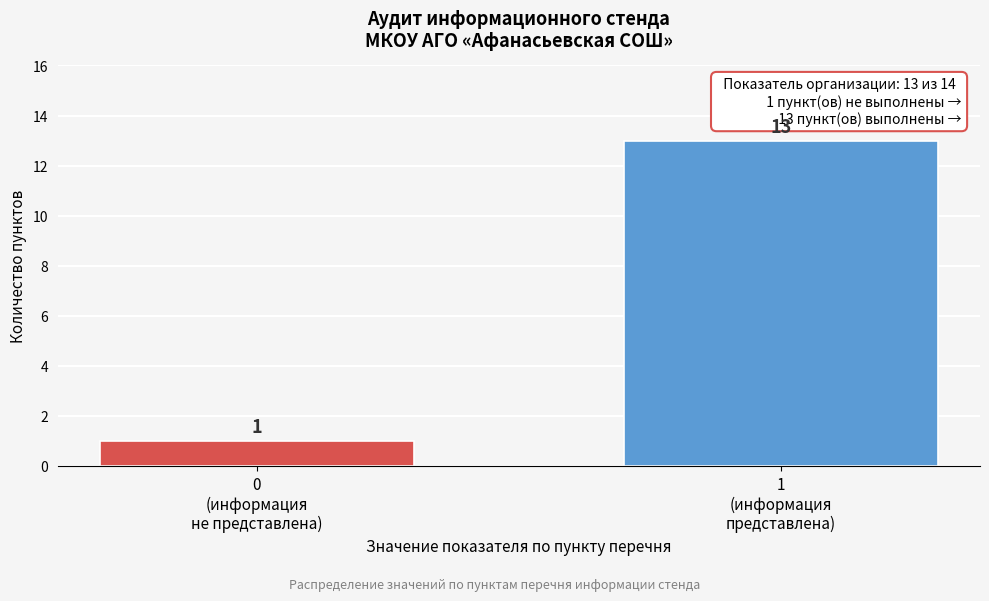

Reading left to right, transcribe all the data shown in this chart.

1	13